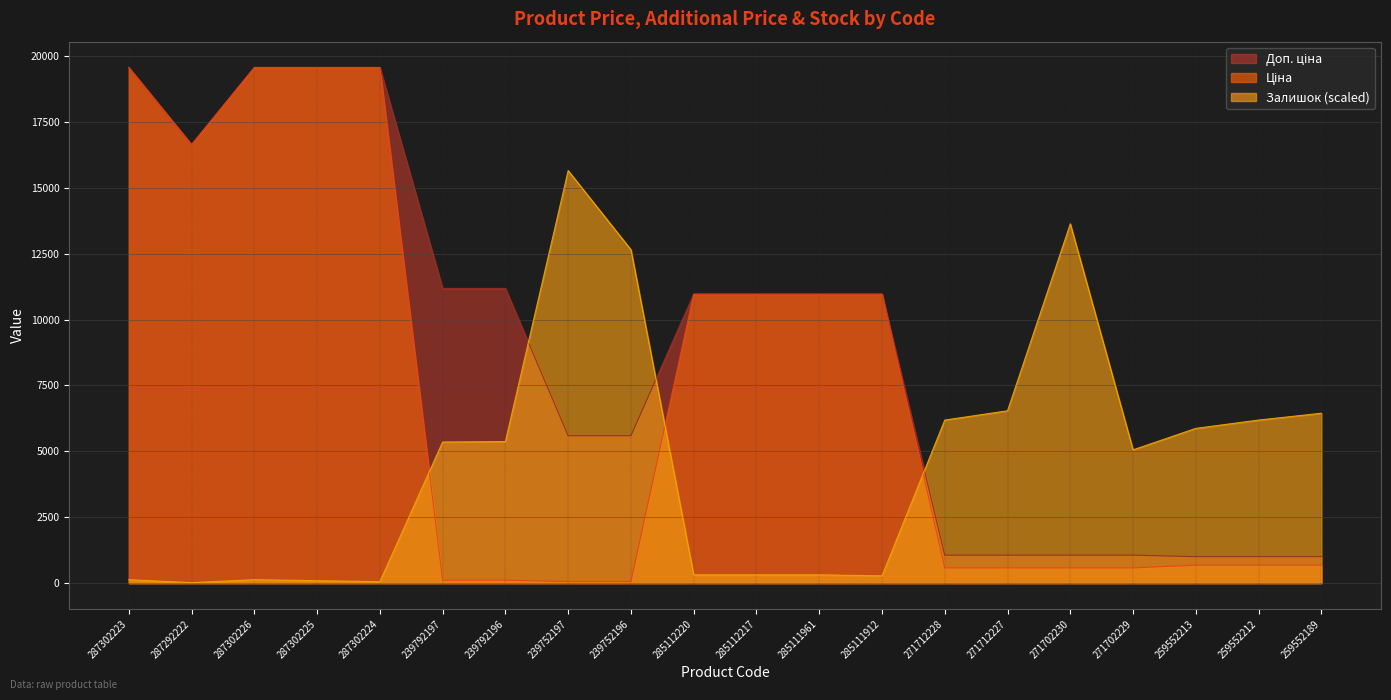

Which label corresponds to the largest value in the chart?

287302223